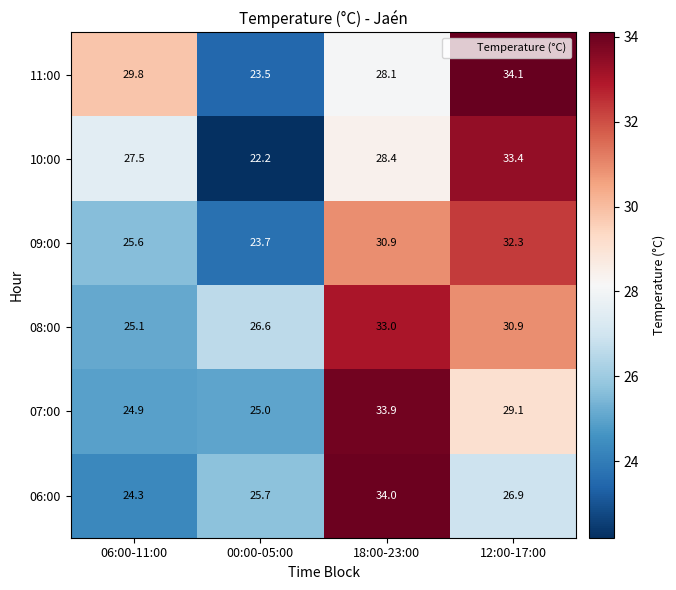

Which label corresponds to the smallest value in the chart?

00:00-05:00